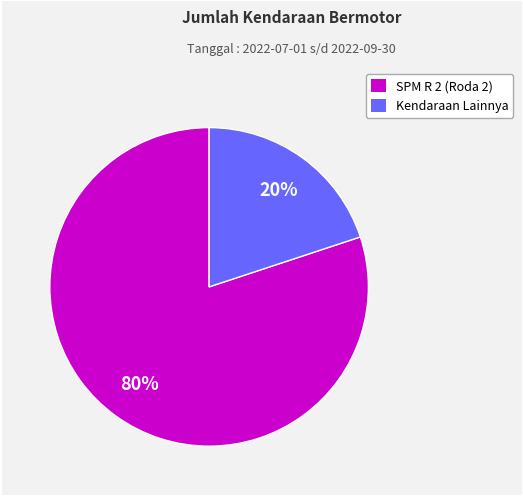

Count the number of slices in the pie.

2